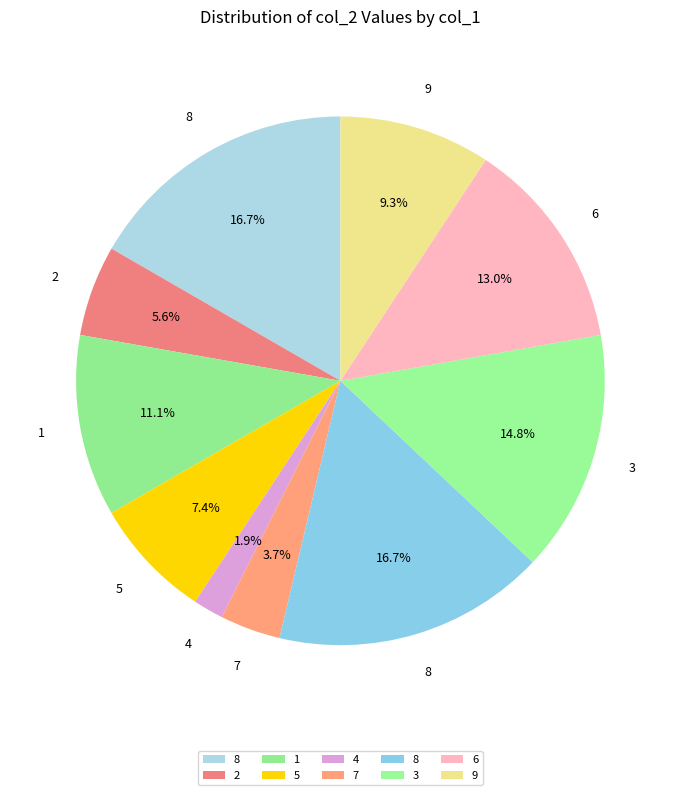

Count the number of slices in the pie.

10